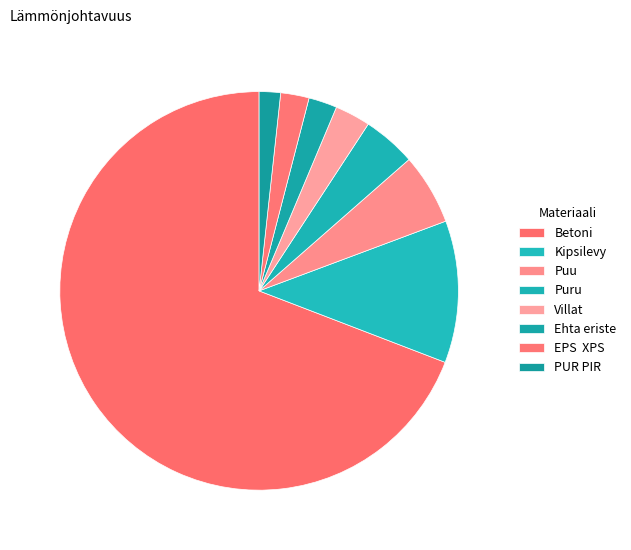

To the nearest percent, what is the difference between the largest and smallest slice percentages?

67%